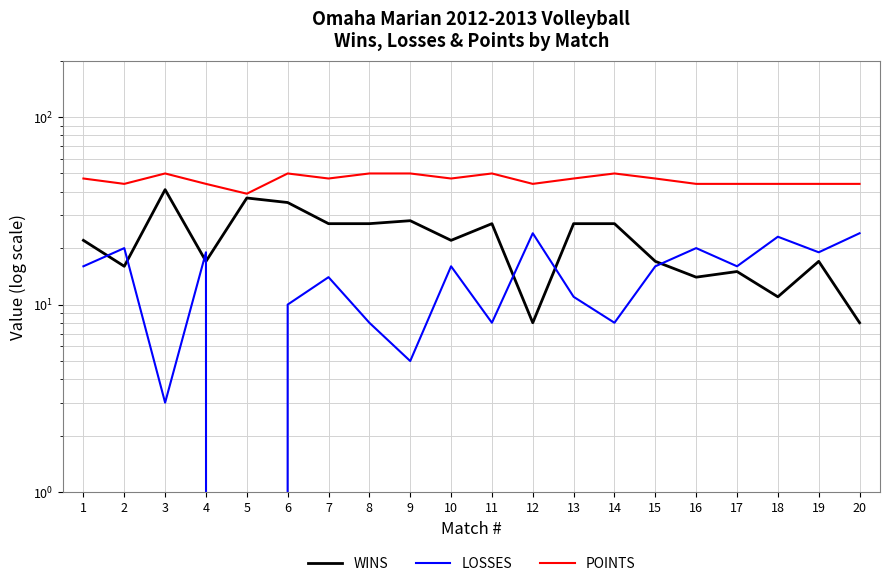

Reading left to right, what are all the values shown in this chart?

WINS: 1=22	2=16	3=41	4=17	5=37	6=35	7=27	8=27	9=28	10=22	11=27	12=8	13=27	14=27	15=17	16=14	17=15	18=11	19=17	20=8
LOSSES: 1=16	2=20	3=3	4=19	5=0	6=10	7=14	8=8	9=5	10=16	11=8	12=24	13=11	14=8	15=16	16=20	17=16	18=23	19=19	20=24
POINTS: 1=47	2=44	3=50	4=44	5=39	6=50	7=47	8=50	9=50	10=47	11=50	12=44	13=47	14=50	15=47	16=44	17=44	18=44	19=44	20=44